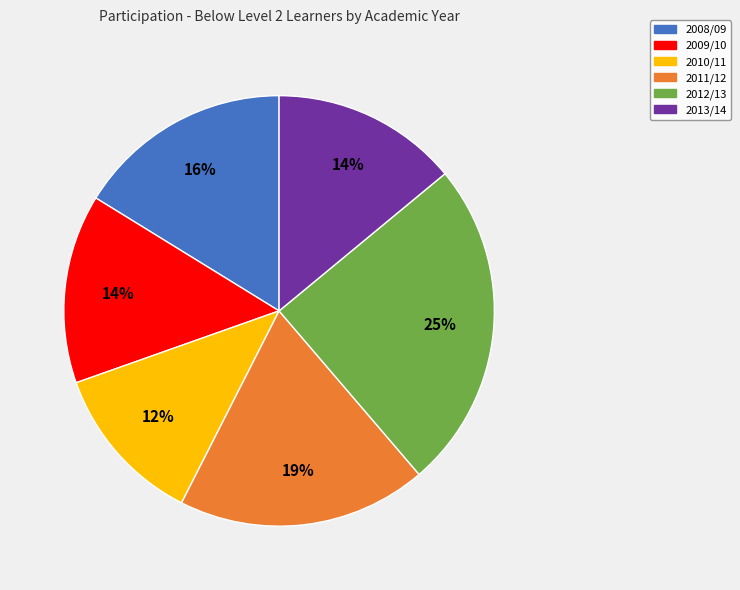

The 2011/12 slice represents 19% of the pie. True or false?

True